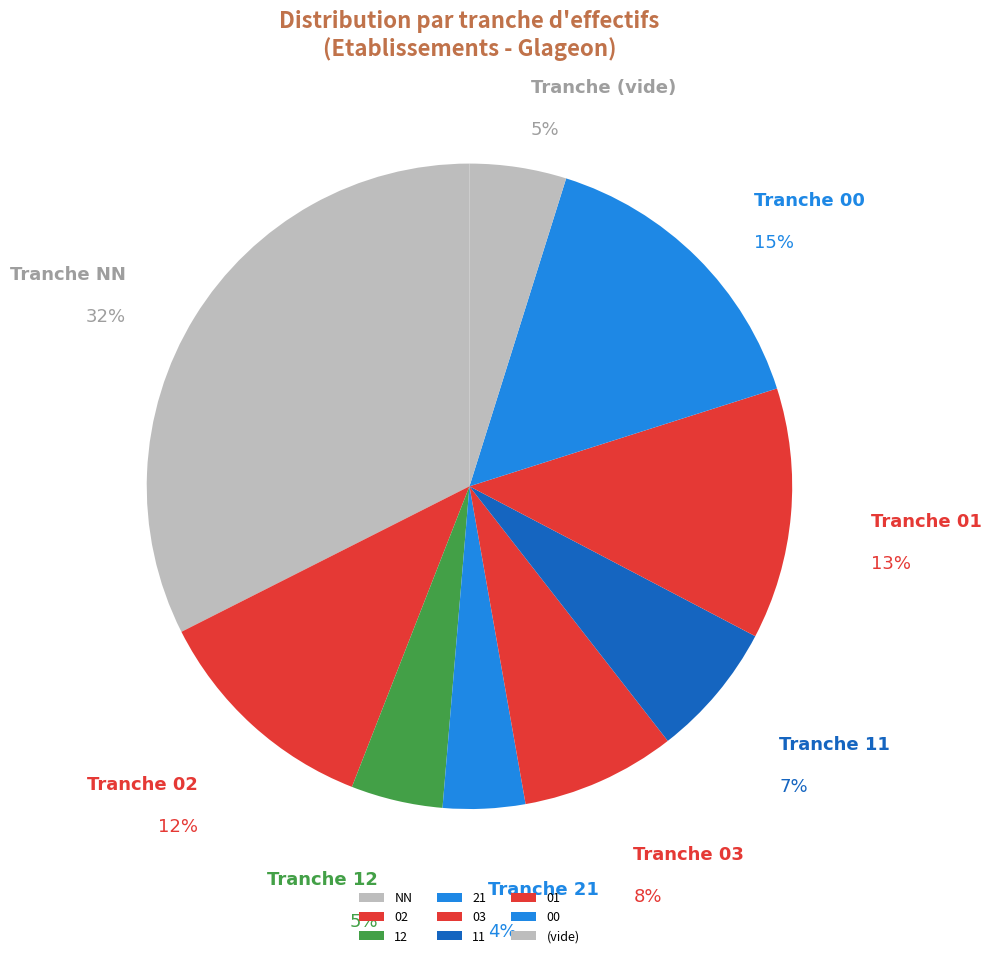

How many segments does this pie chart have?

9